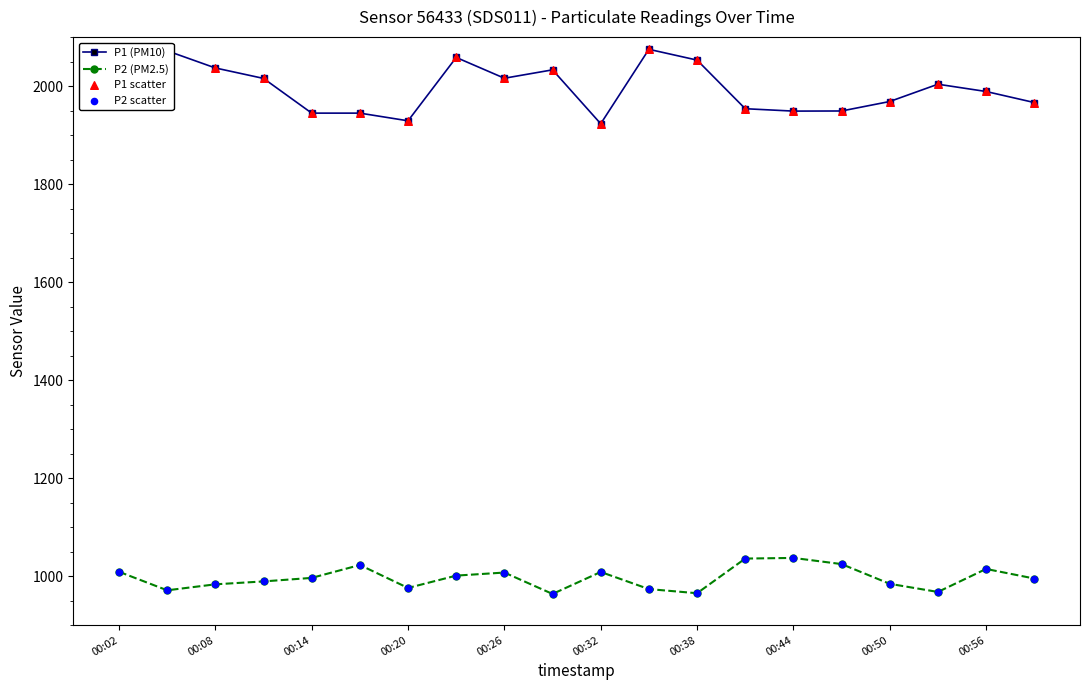

Which series has the largest range (max minus min)?

P1 (PM10)